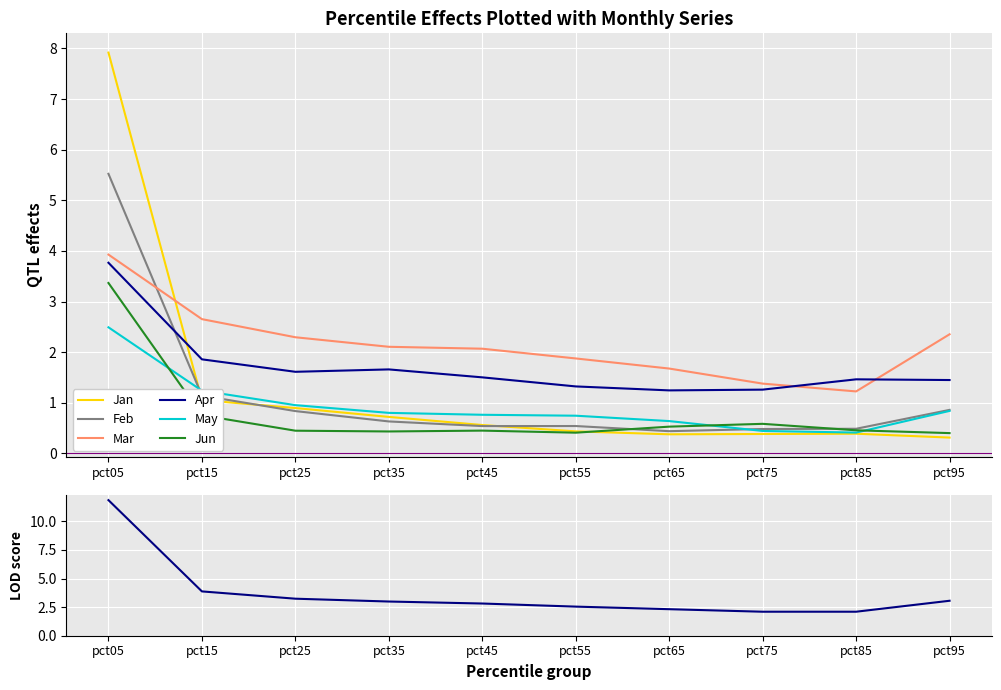

List the labels in order of May value, smallest first.

pct85, pct75, pct65, pct55, pct45, pct35, pct95, pct25, pct15, pct05